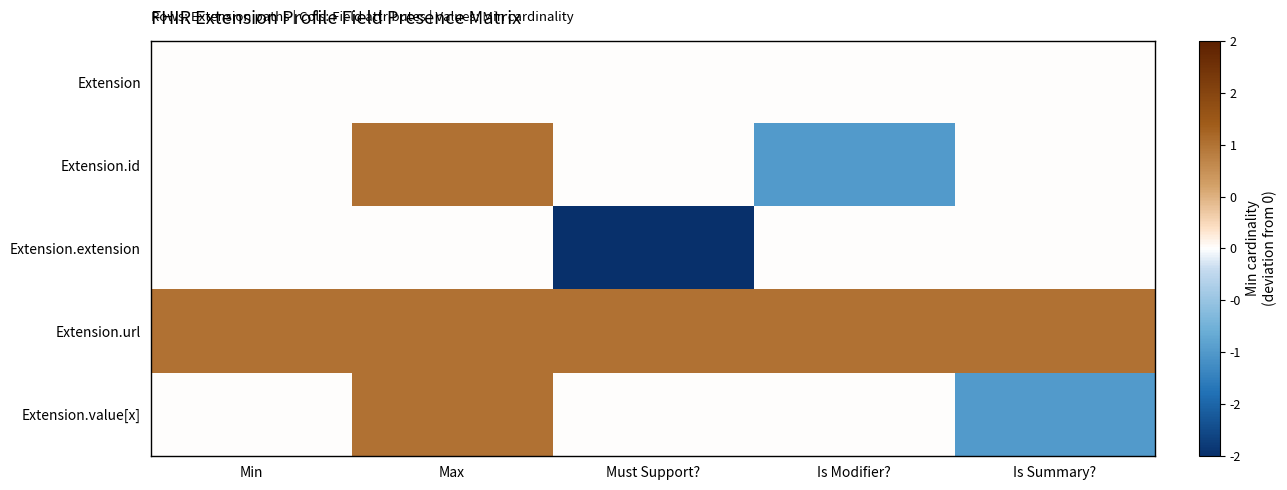

Between Is Summary? and Min, which is larger?

Is Summary?